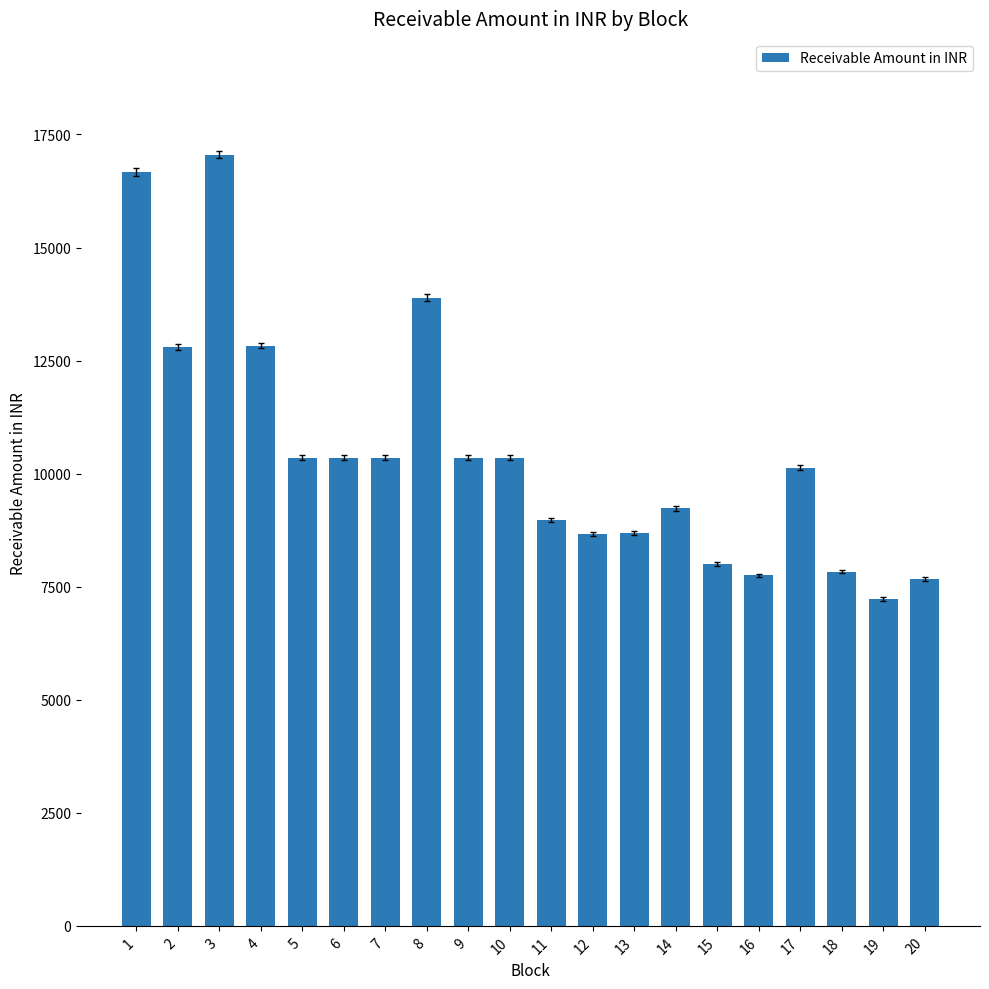

What is the value of the 19th bar from the left?

7227.6